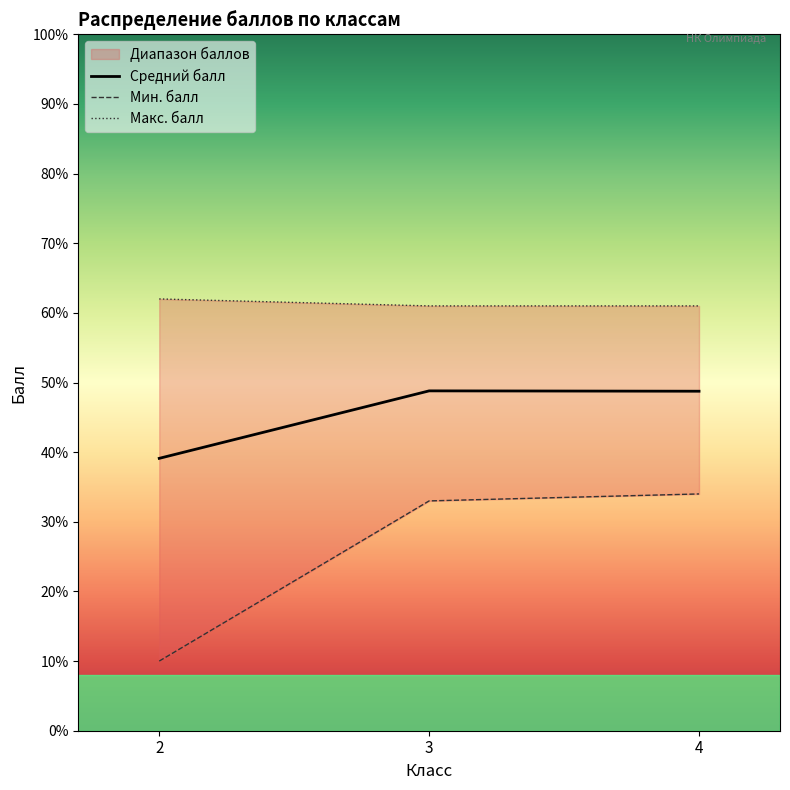

What is the highest value of the Мин. балл series?

34.0